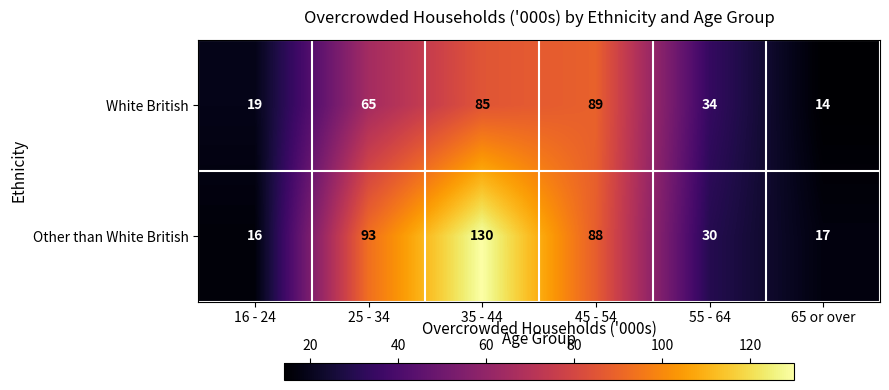

Which label corresponds to the largest value in the chart?

35 - 44